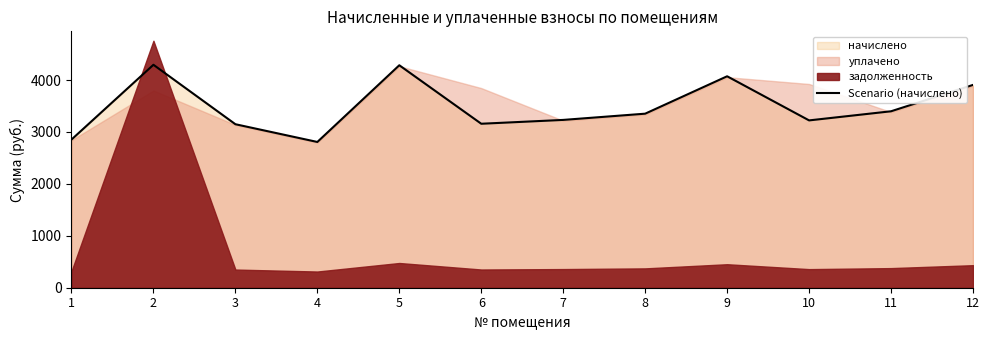

What is the smallest value displayed?

2807.1